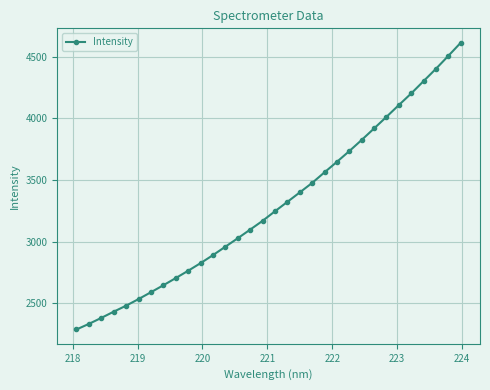

What is the greatest value displayed?

4614.1